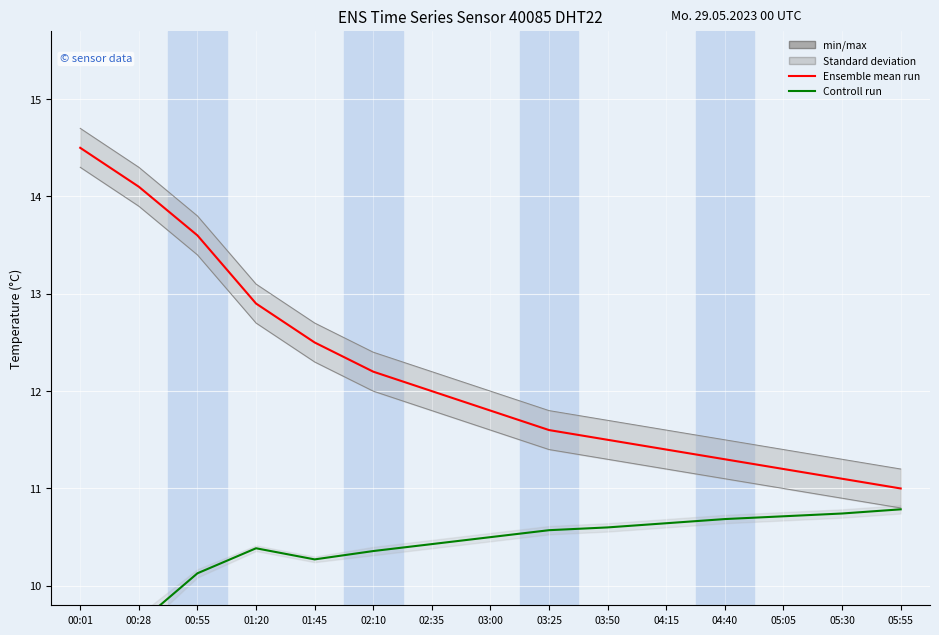

Between 05:55 and 01:45, which is larger?

01:45